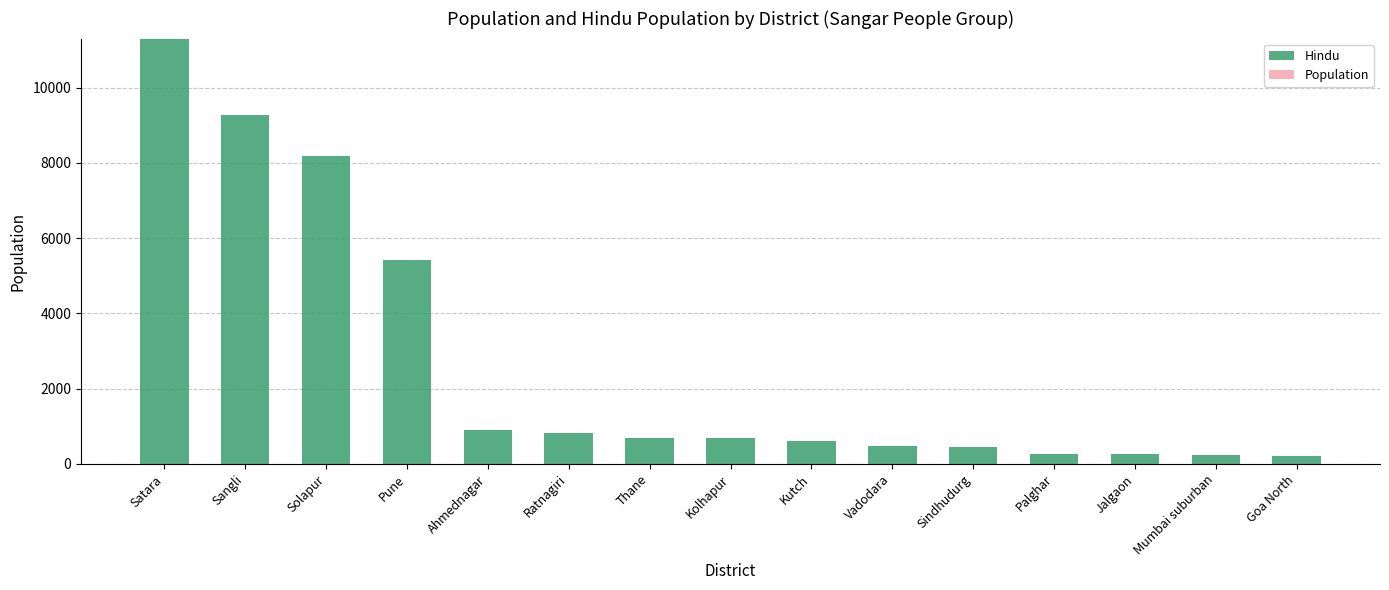

What is the difference between the maximum and minimum values?

11090